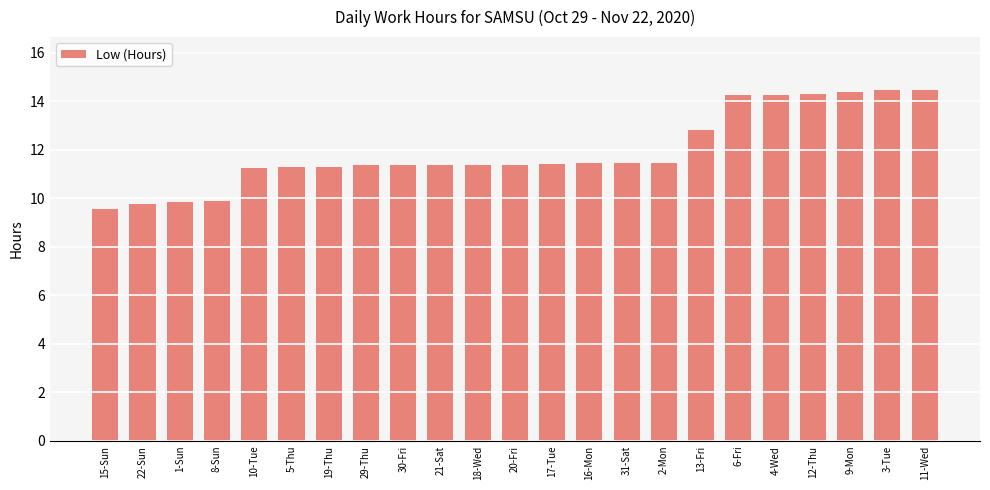

What is the change in value from 22-Sun to 31-Sat?

+1.7